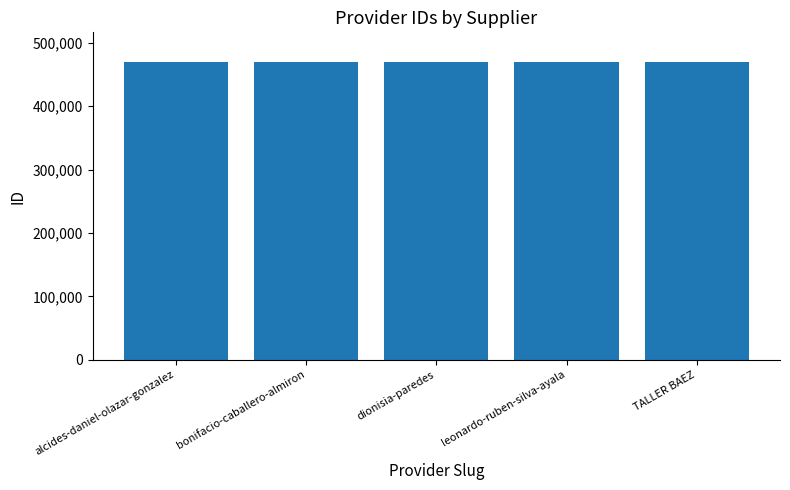

What position from the left is alcides-daniel-olazar-gonzalez?

1